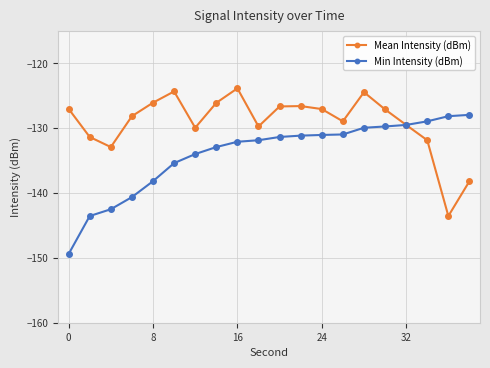

What is the difference between the second highest and second lowest values in the Min Intensity (dBm) series?

15.4